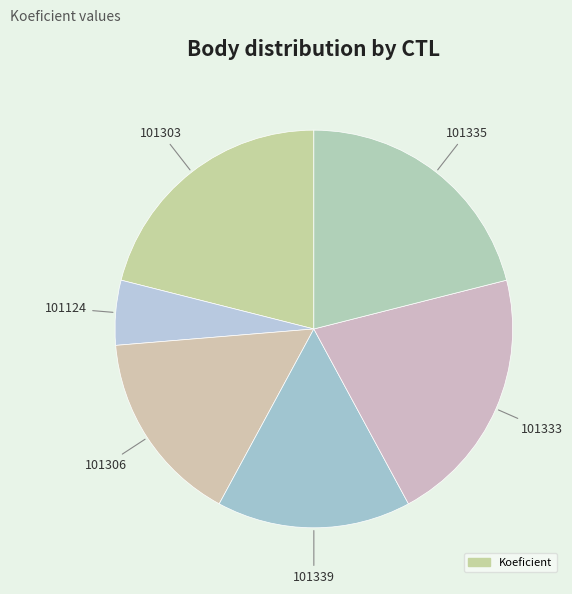

Rank the categories by value from highest to lowest.

101303, 101333, 101335, 101306, 101339, 101124